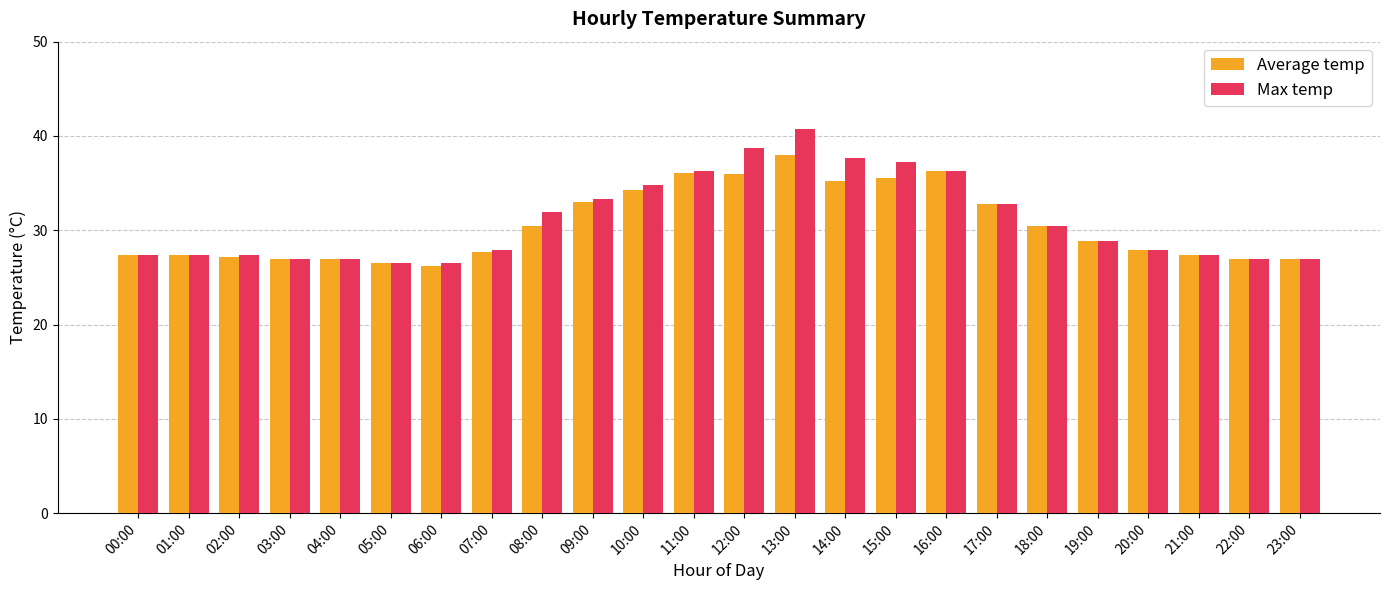

What is the maximum value for Max temp?

40.7